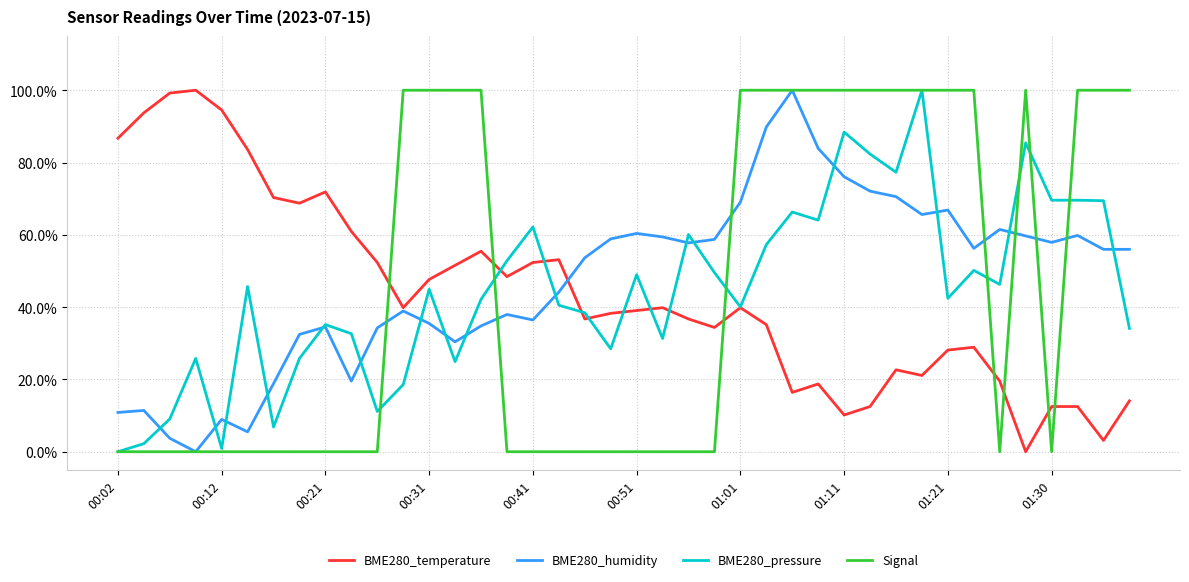

How many times do BME280_temperature and Signal cross each other?

7